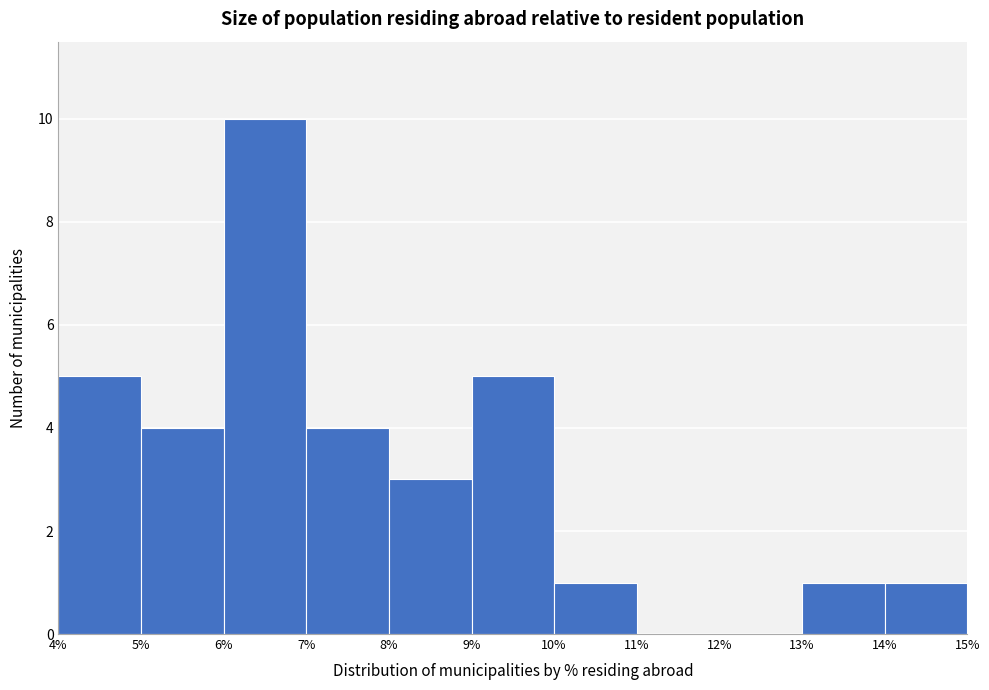

Over which range of the x-axis is the bar tallest?

6% to 7%